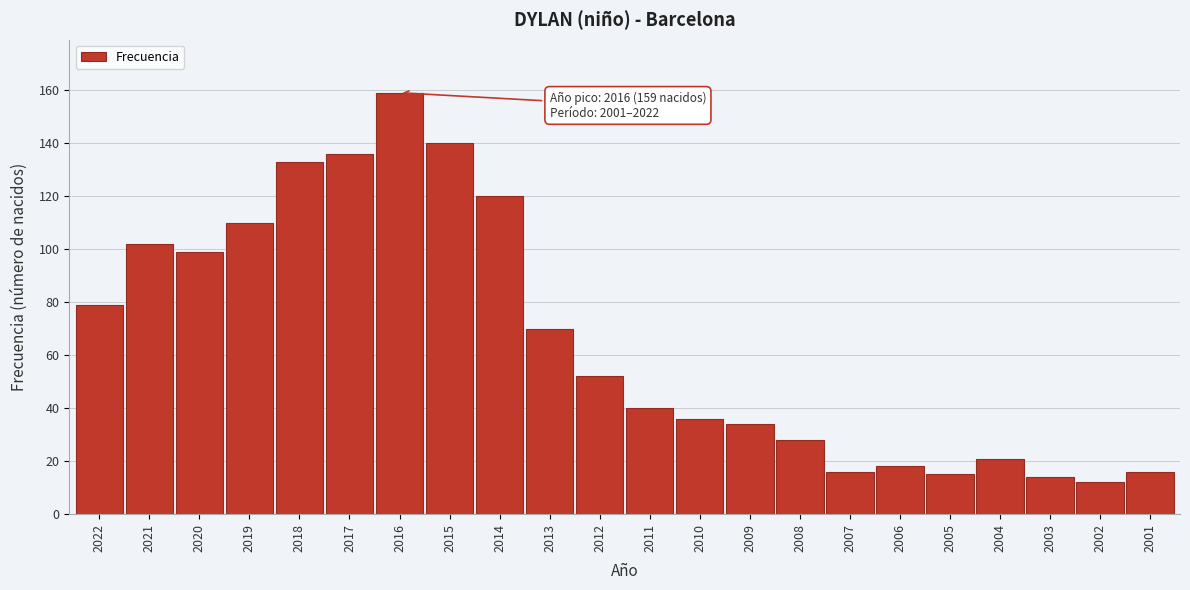

Reading right to left, what are all the values shown in this chart?

2001=16	2002=12	2003=14	2004=21	2005=15	2006=18	2007=16	2008=28	2009=34	2010=36	2011=40	2012=52	2013=70	2014=120	2015=140	2016=159	2017=136	2018=133	2019=110	2020=99	2021=102	2022=79